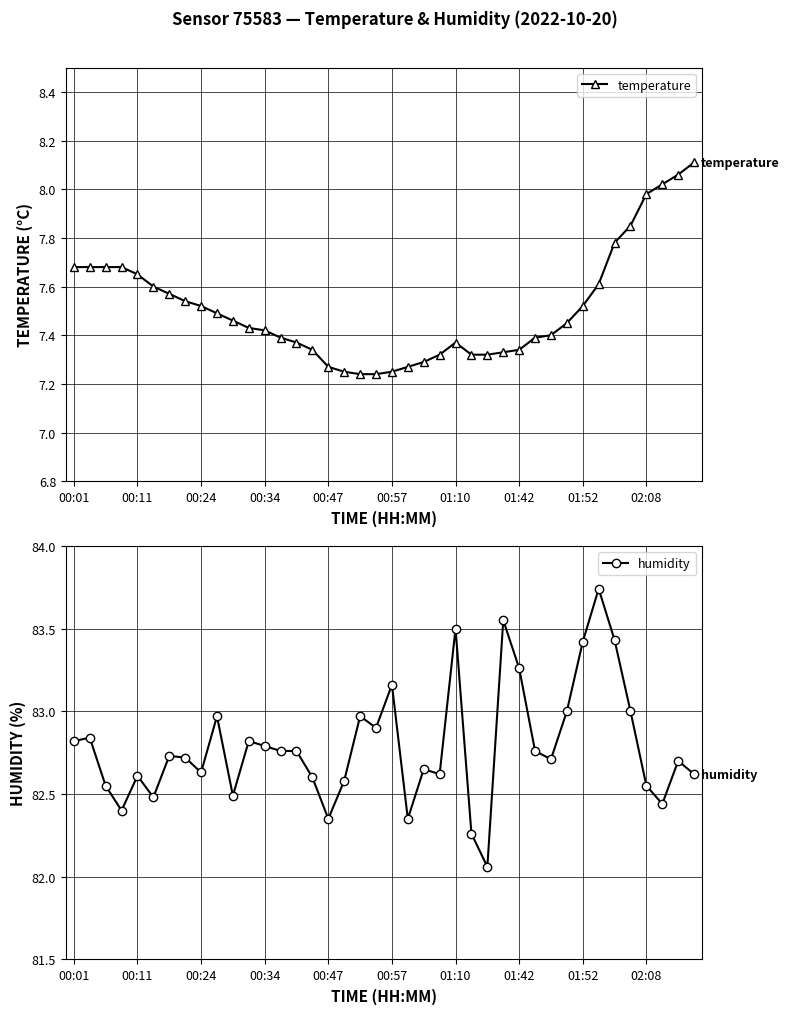

What is the average value of the humidity series?

82.8